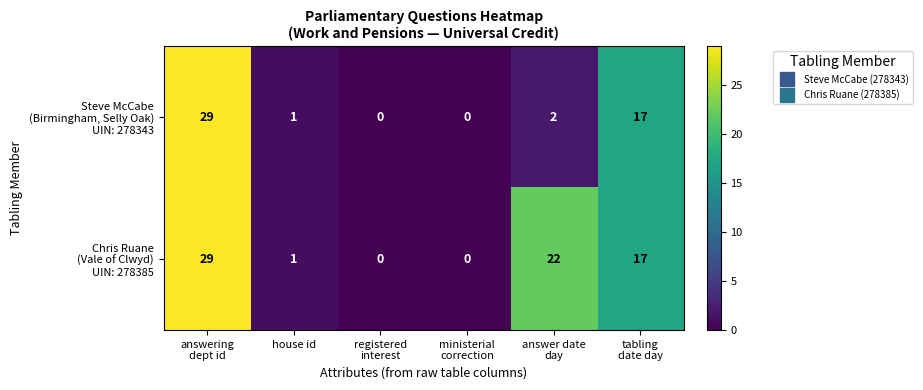

Count the number of data series in this chart.

2